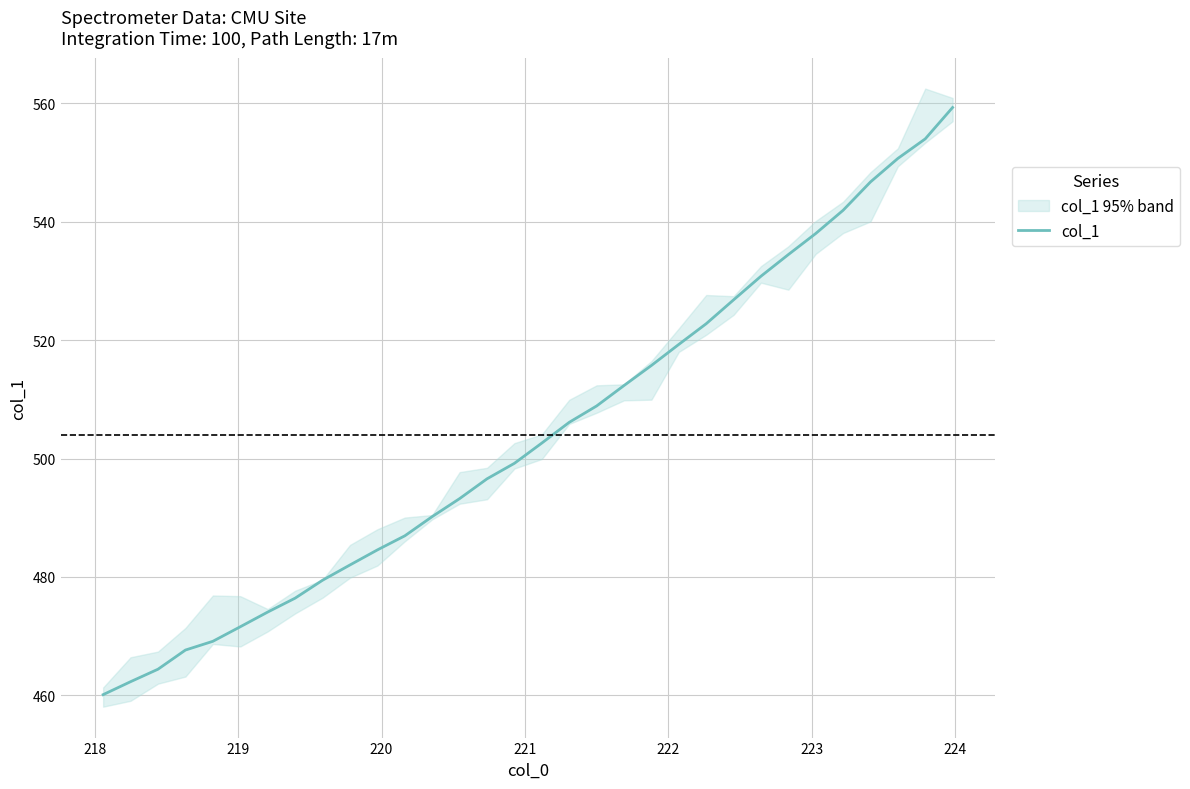

What is the maximum value for col_1?

559.3